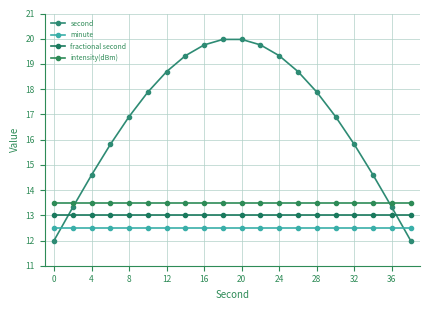

True or false: intensity(dBm) has more than 0 points higher than both neighbors.

False